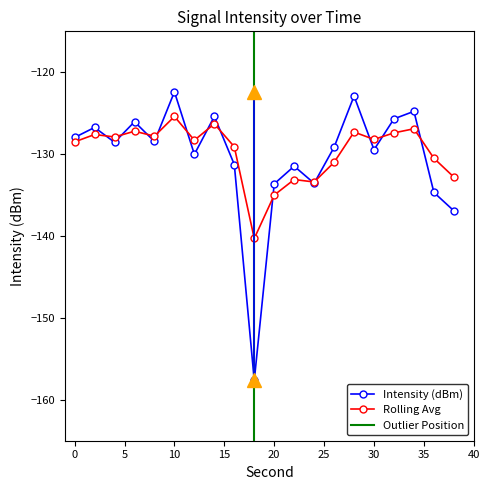

Is this an area chart (filled region under the line)?

No